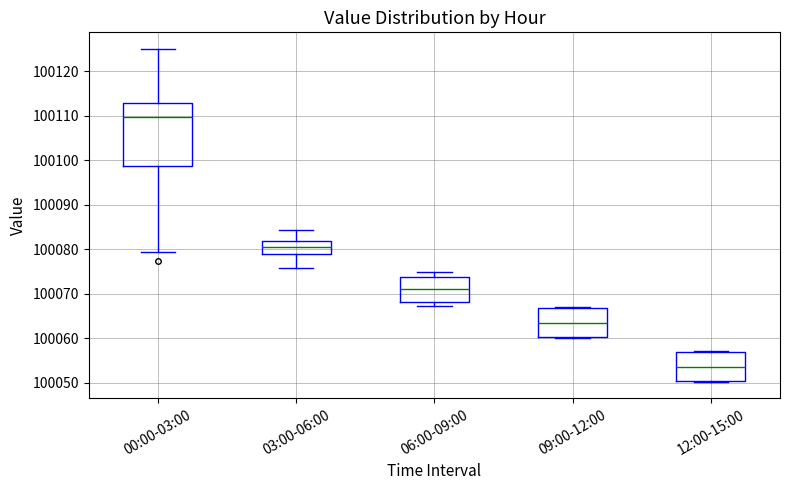

Where does the median line of the box for 09:00-12:00 sit on the y-axis? The values are not printed on the chart, so give them approximately, as read against the axis.

100063